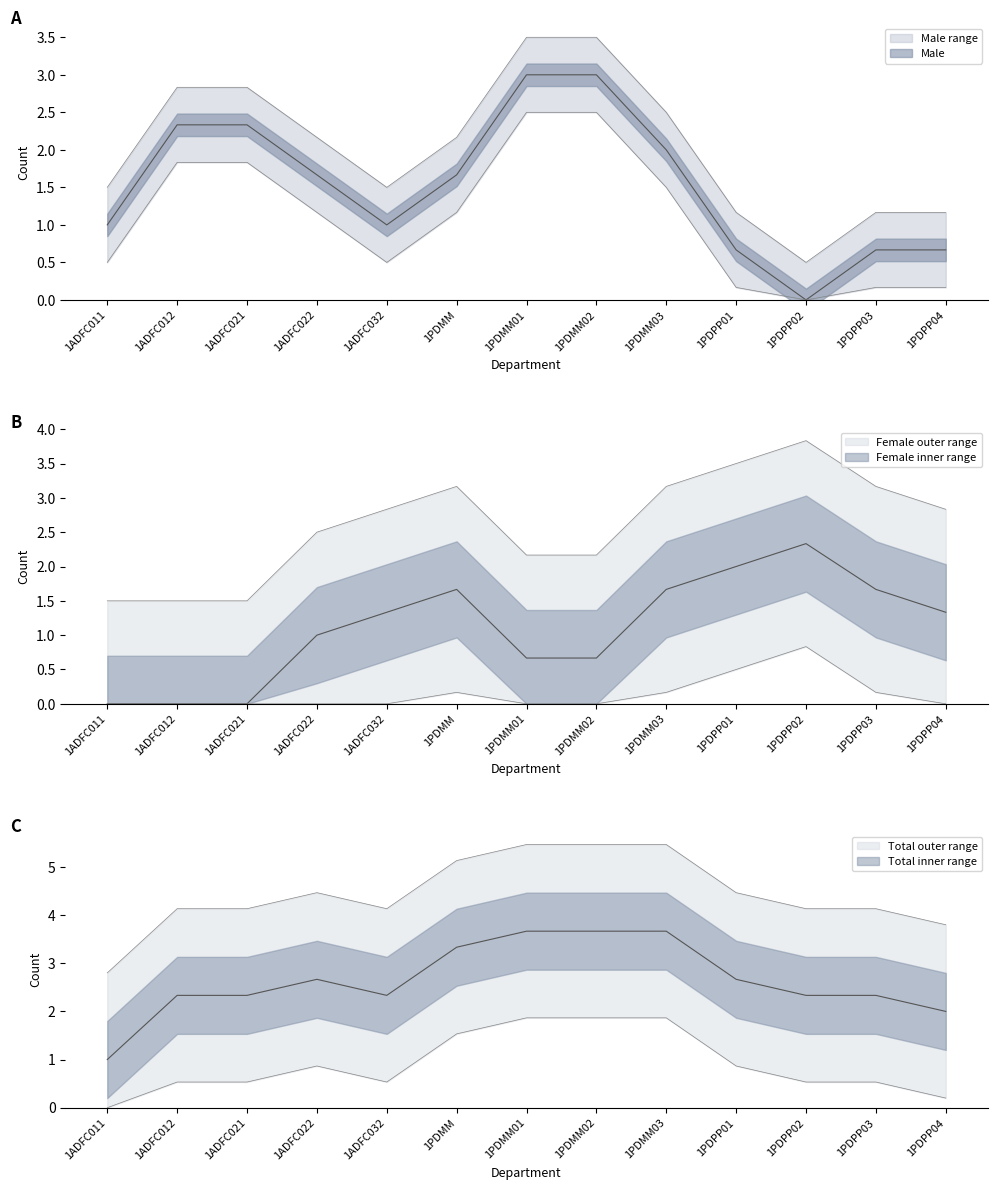

True or false: Female and Male cross at least once.

True